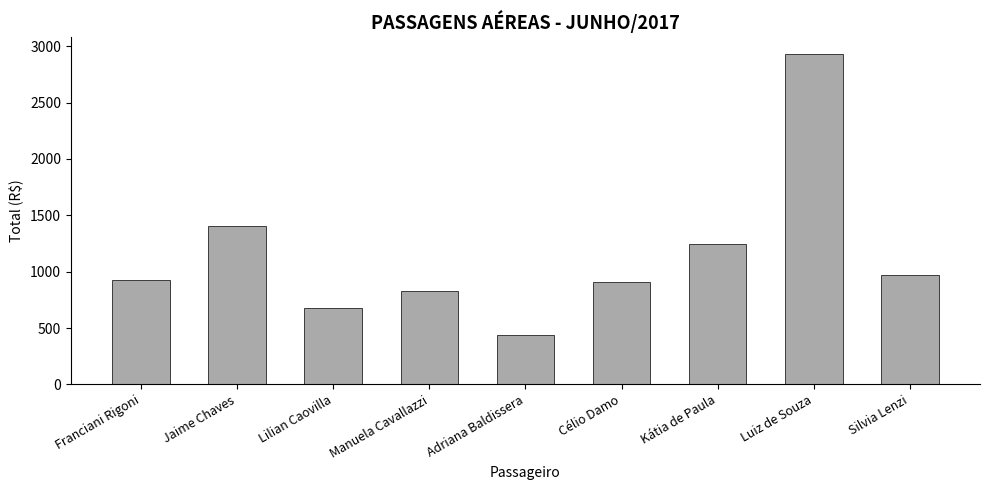

The value at Luiz de Souza is 4676.1. True or false?

False